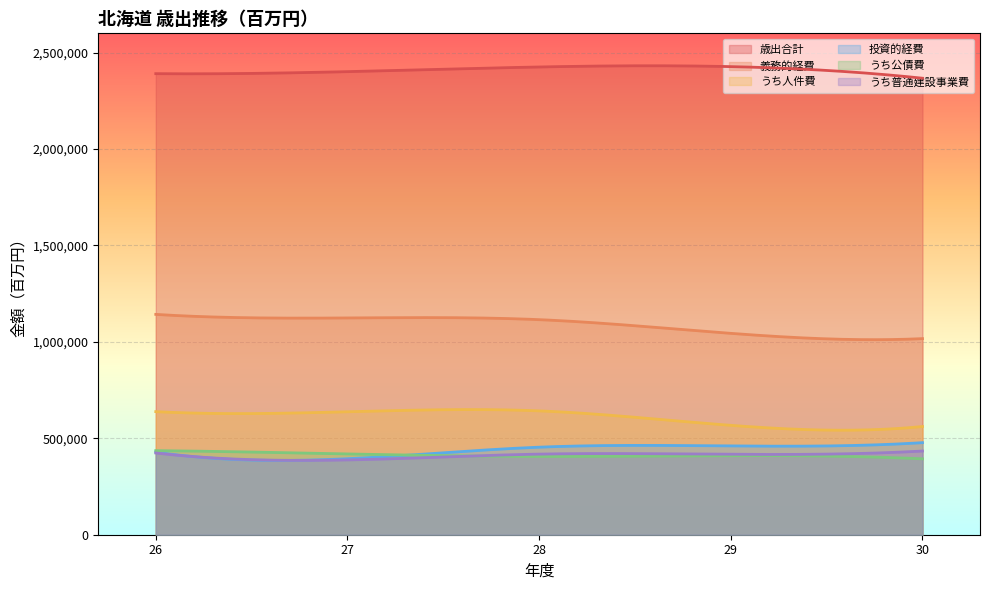

Rank the categories by 義務的経費 value from highest to lowest.

26, 27, 28, 29, 30